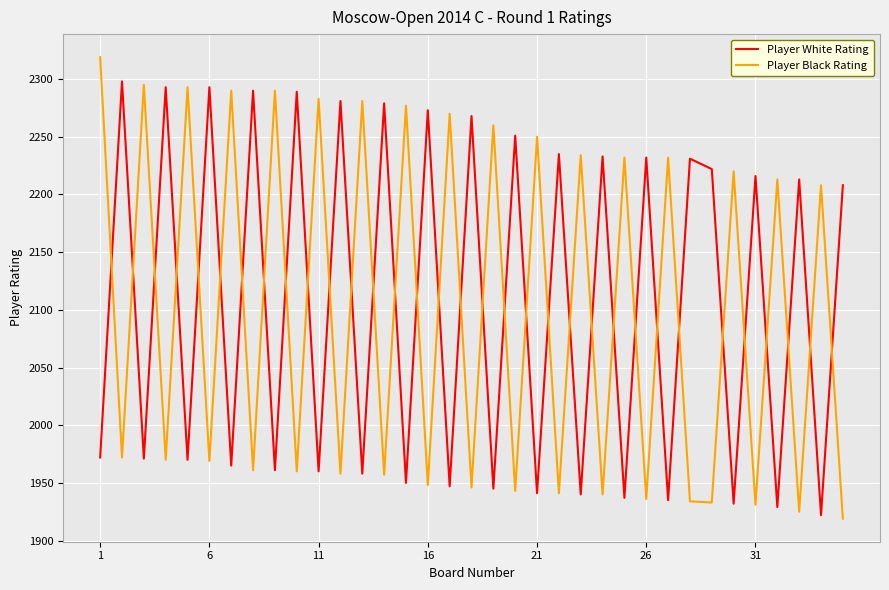

Count the number of categories in the chart.

35